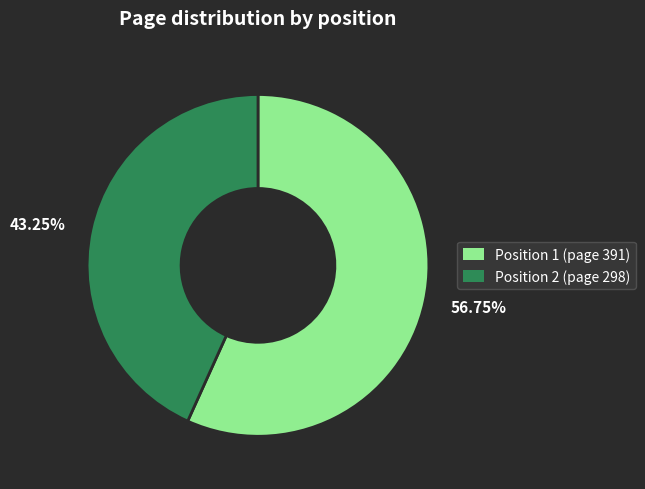

Which has a higher value, 43.25% or 56.75%?

56.75%